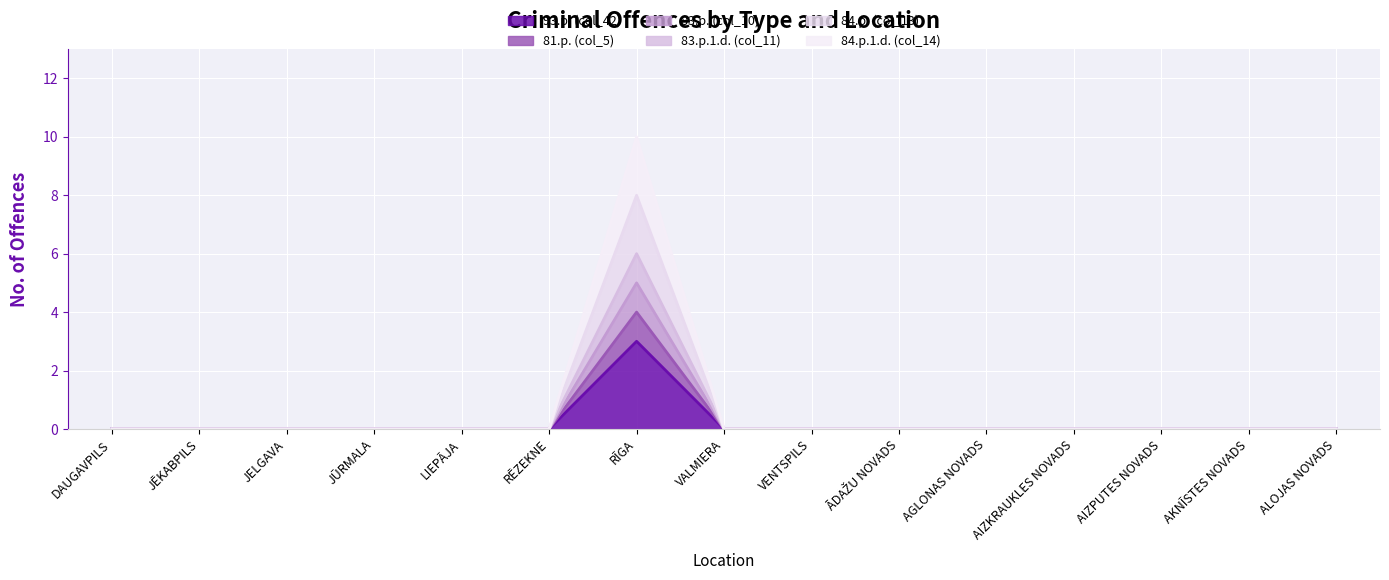

Which category has the highest value across all series?

RĪGA